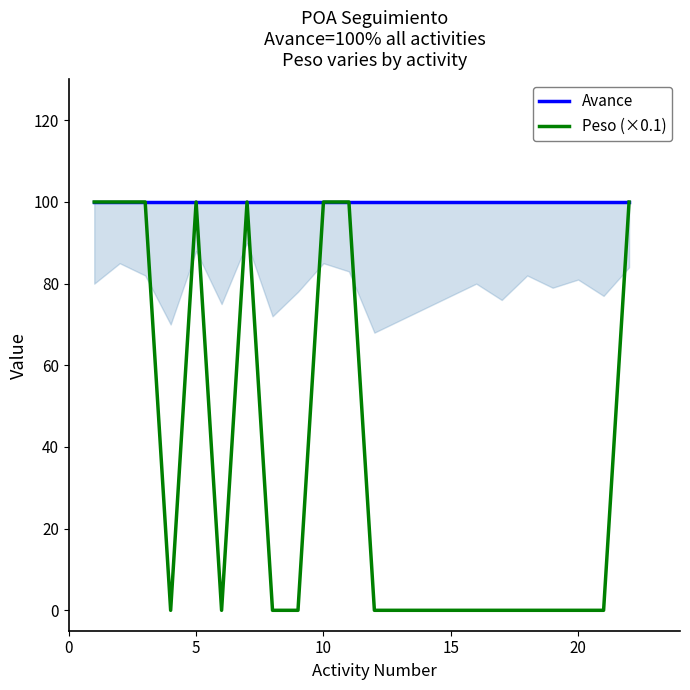

True or false: Peso (×0.1) and Avance intersect in this chart.

False